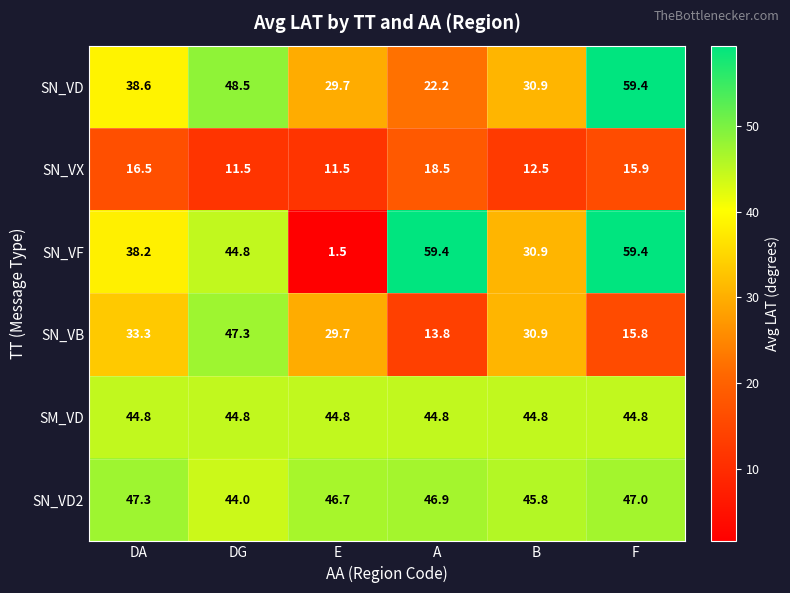

Which series has the widest spread of values?

SN_VF